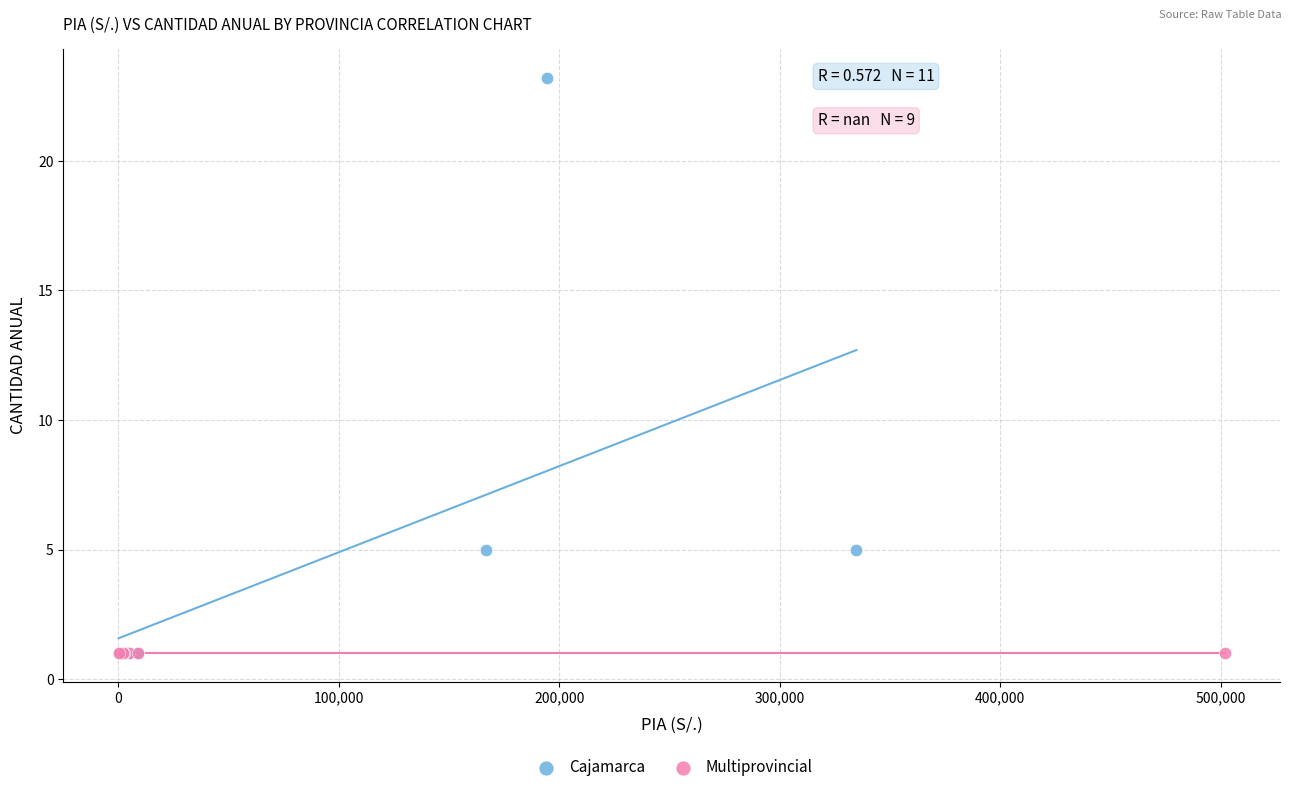

Which series contains the highest Y value?

Cajamarca